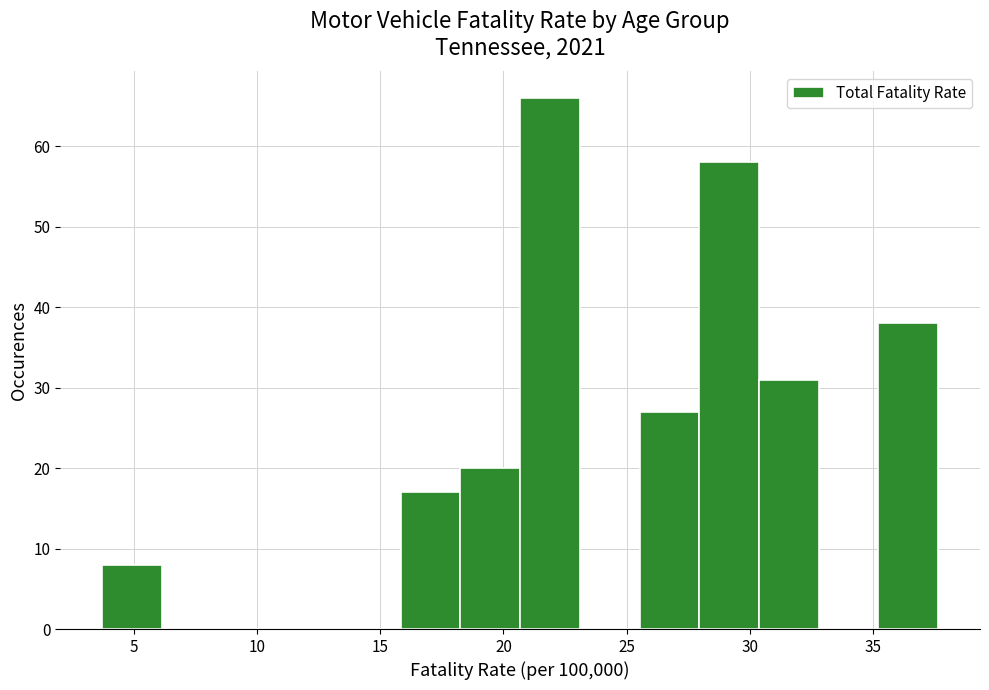

Over which range of the x-axis is the bar tallest?

20.5 to 23.0